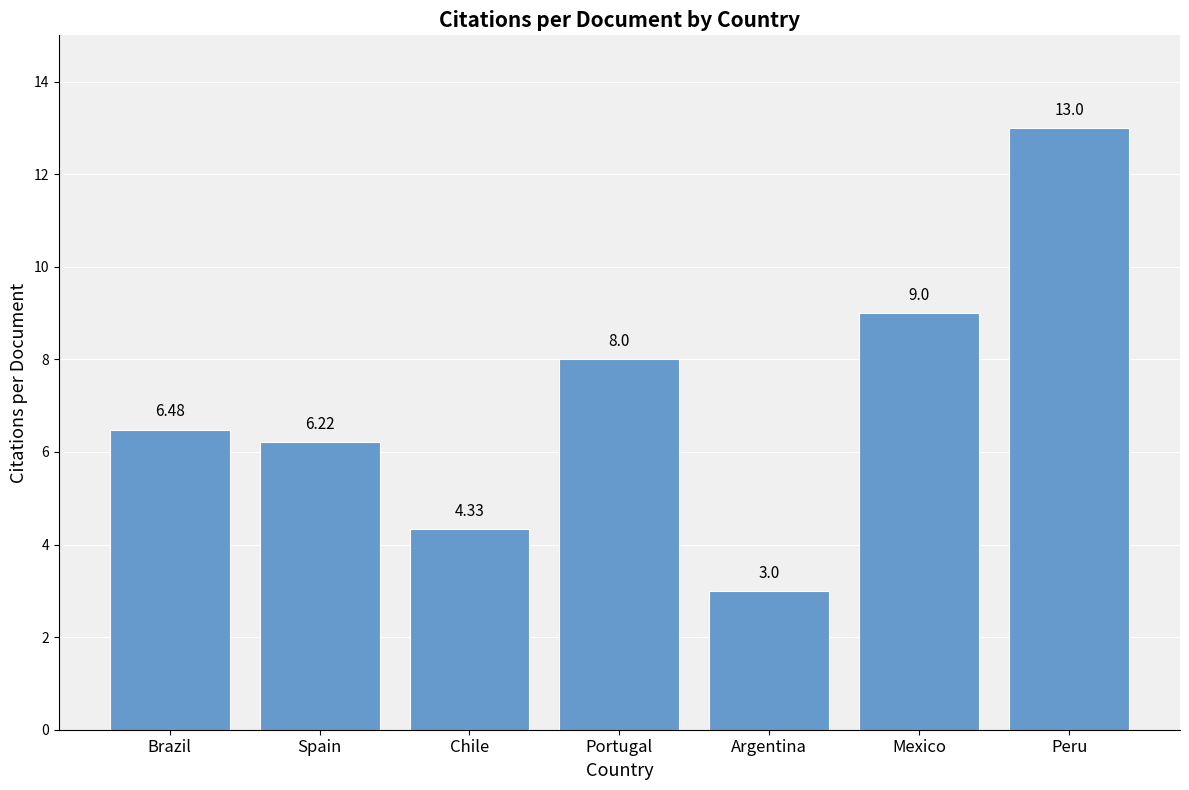

What is the ratio of the value at Spain to the value at Mexico?

0.7